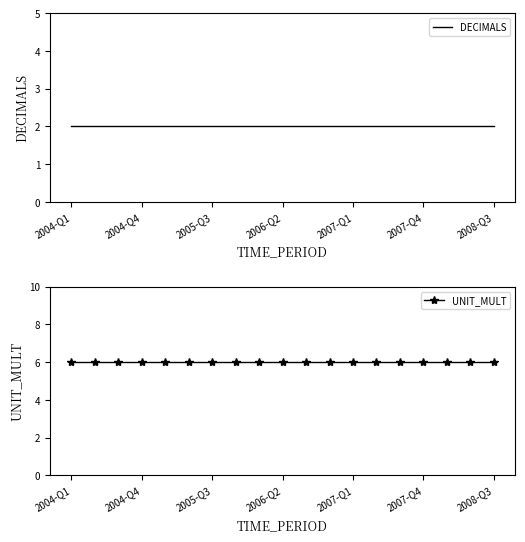

What is the sum of all UNIT_MULT values?

114